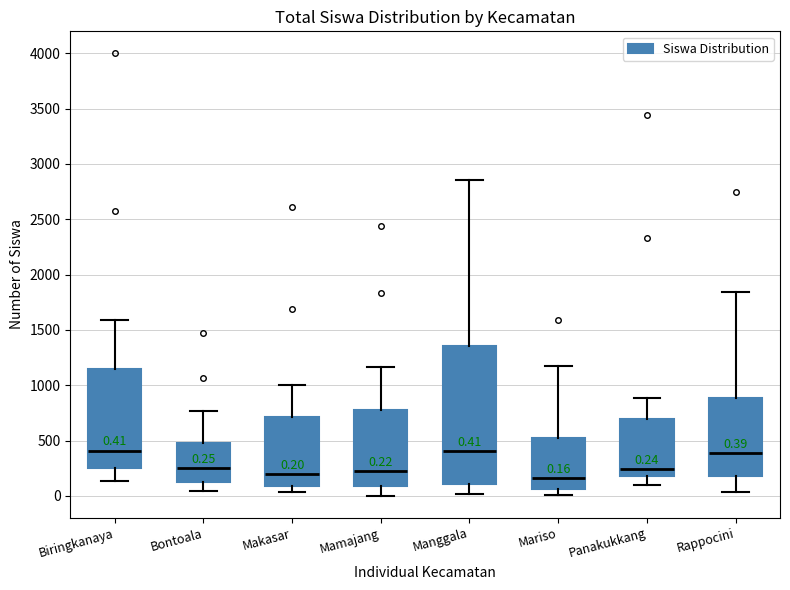

Which box is the tallest, from its lower edge to its upper edge?

Manggala